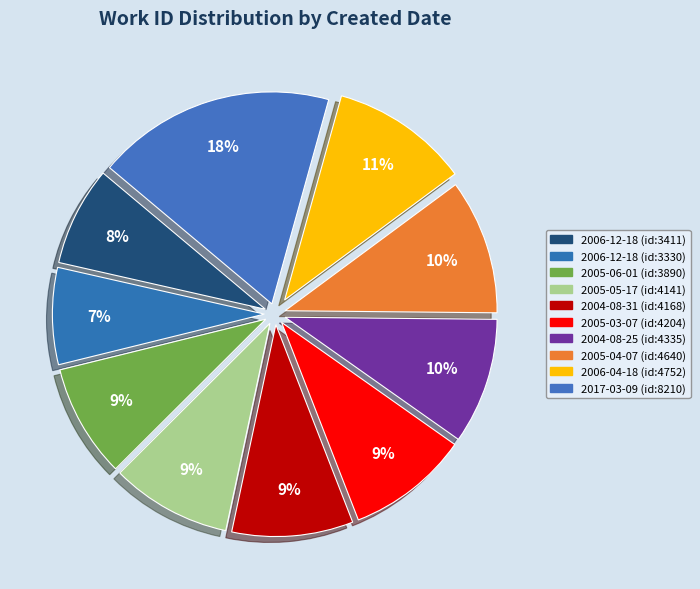

How many slices are in this pie chart?

10